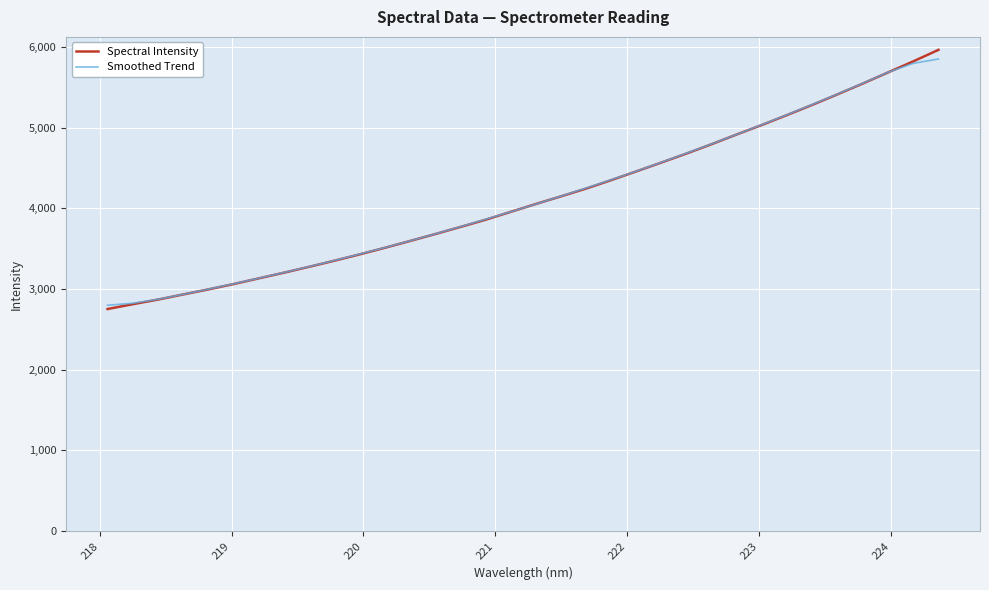

Which series has the largest range (max minus min)?

Spectral Intensity